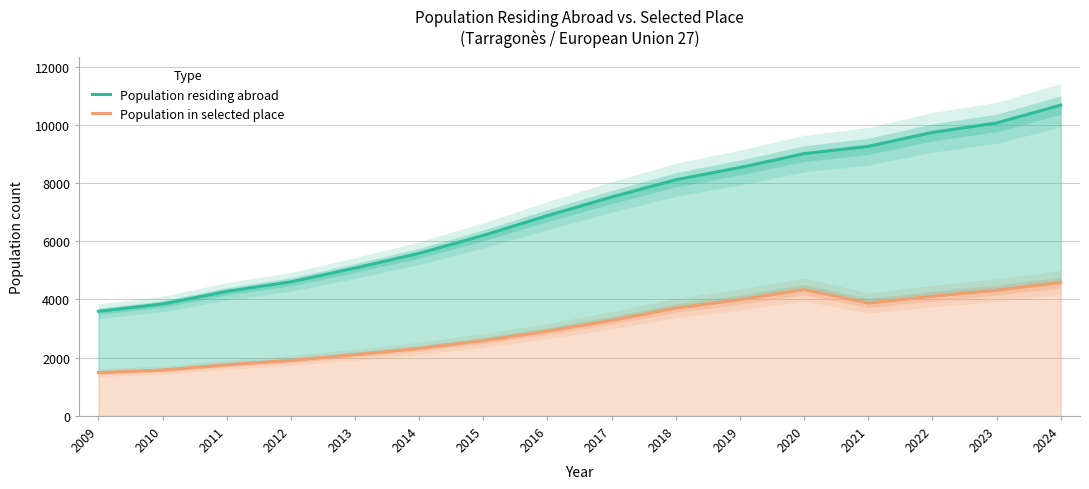

Which series has the largest total across all categories?

Population residing abroad